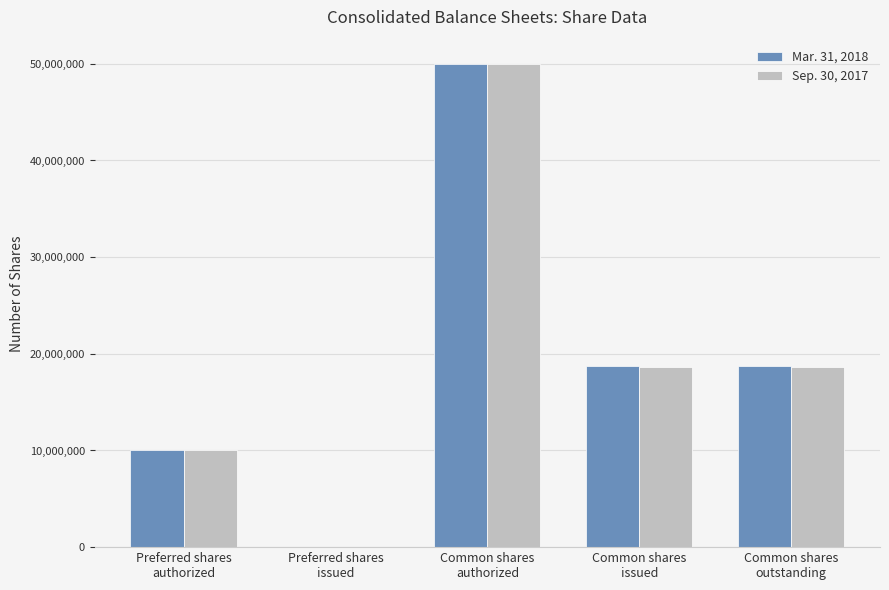

What is the greatest value displayed?

50000000